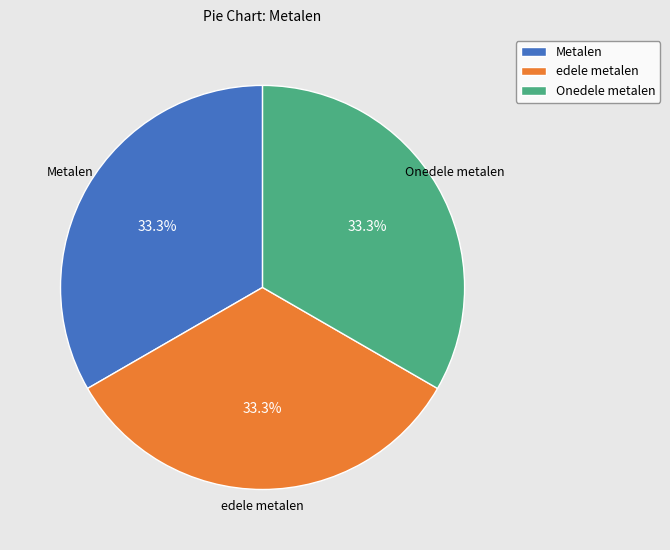

To the nearest percent, what portion does edele metalen represent?

33%